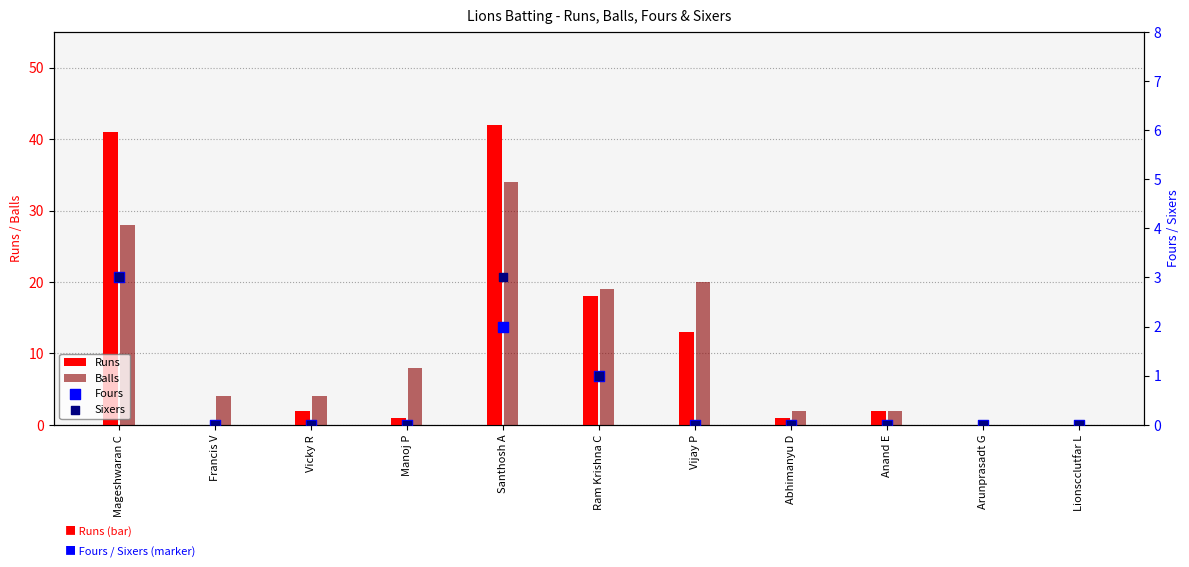

At how many categories does at least one series exceed 17?

4